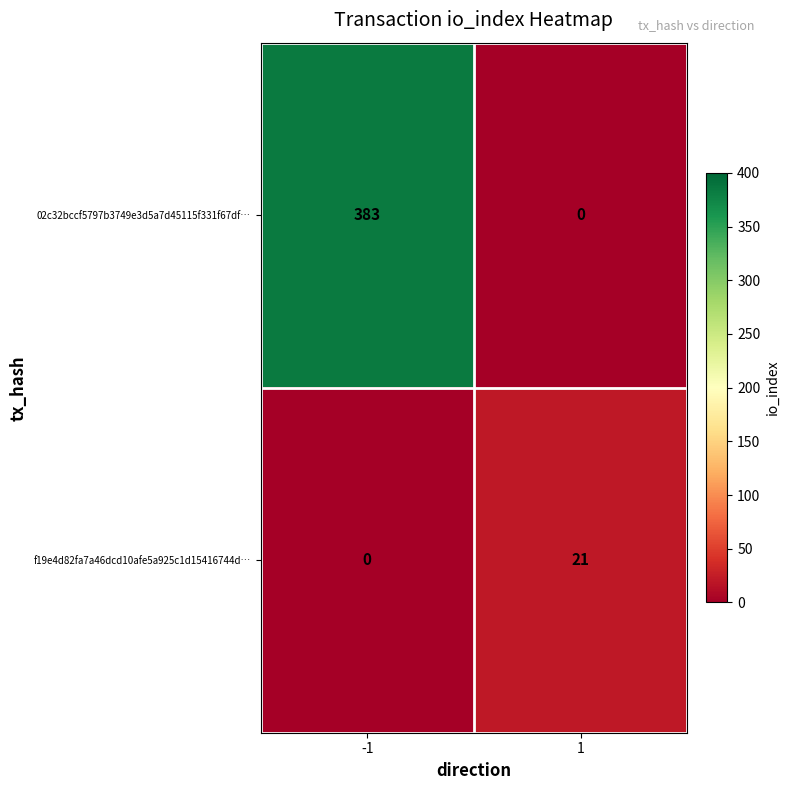

Rank the categories by f19e4d82fa7a46dcd10afe5a925c1d15416744d… value from highest to lowest.

1, -1